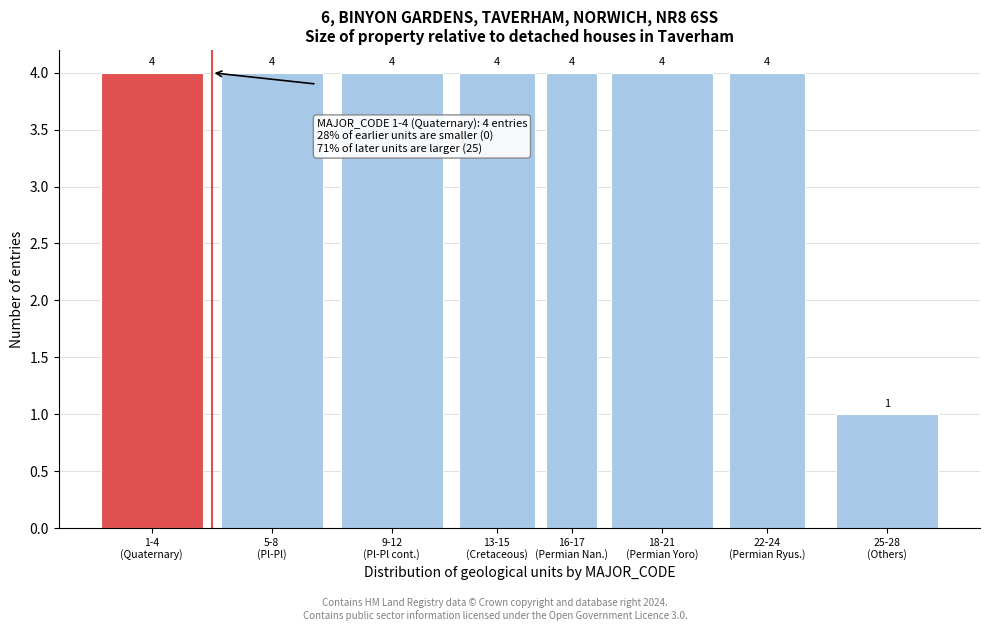

Reading right to left, transcribe all the data shown in this chart.

1	4	4	4	4	4	4	4